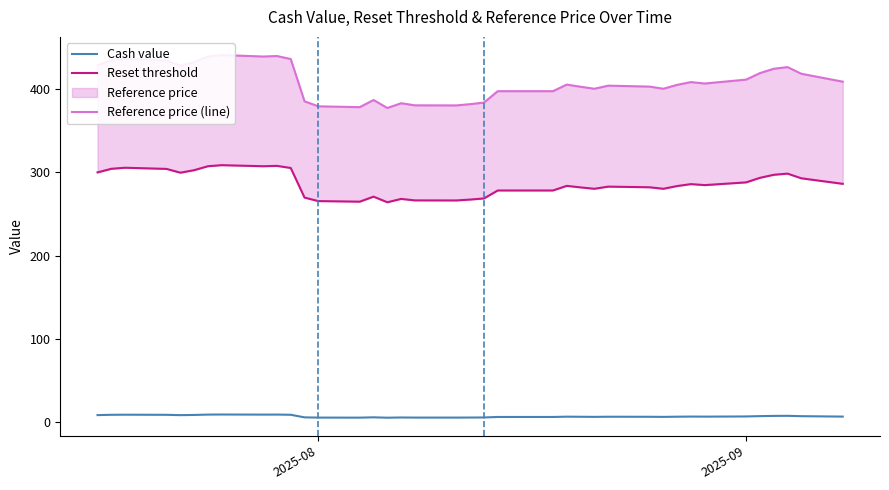

Rank the series by their average value, from highest to lowest.

Reference price (line), Reset threshold, Cash value